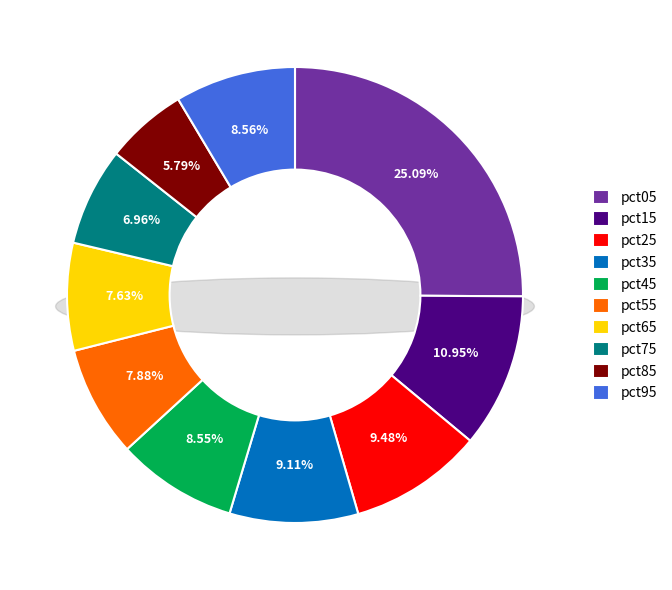

Which category has the smallest portion of the pie?

pct85